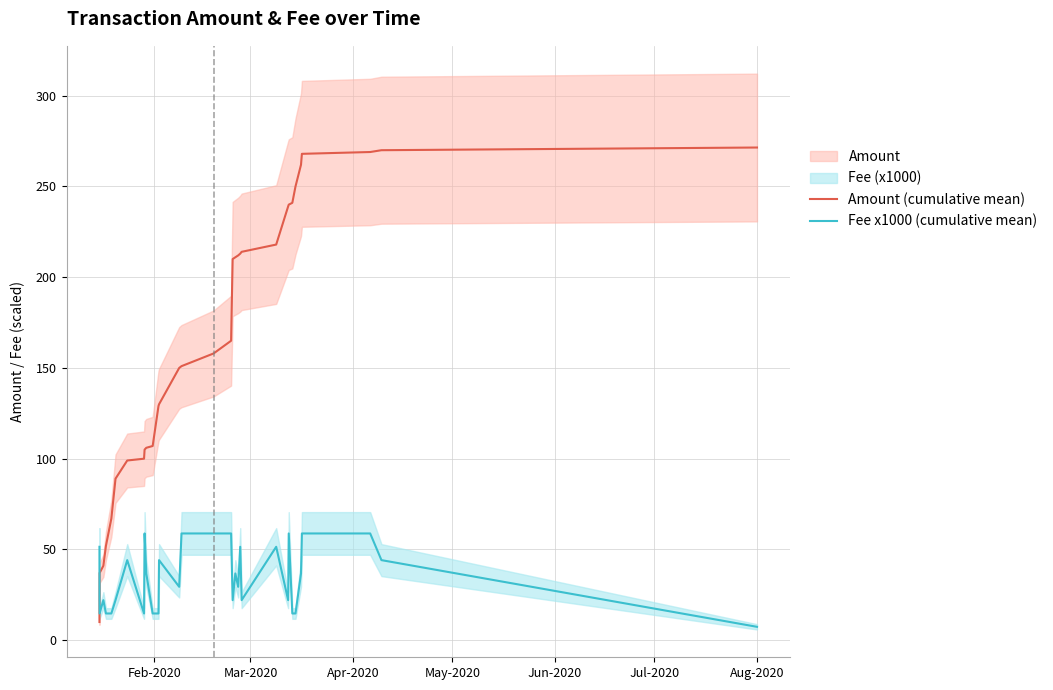

True or false: Amount (cumulative mean) and Fee x1000 (cumulative mean) cross at least once.

True